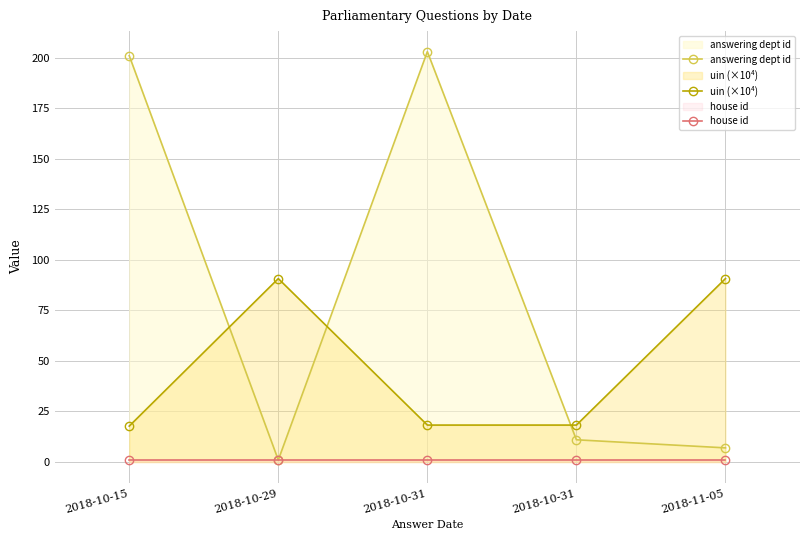

What is the label of the 5th point from the left?

2018-11-05